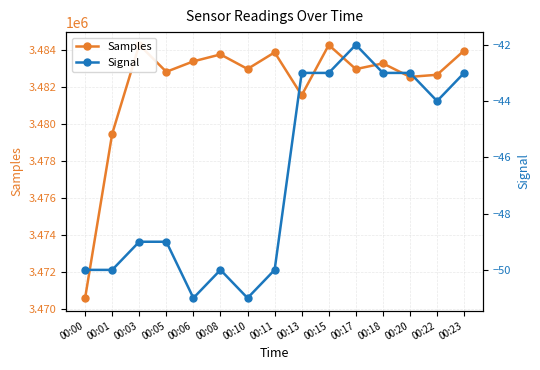

What is the difference between the maximum and minimum values in the Samples series?

13698